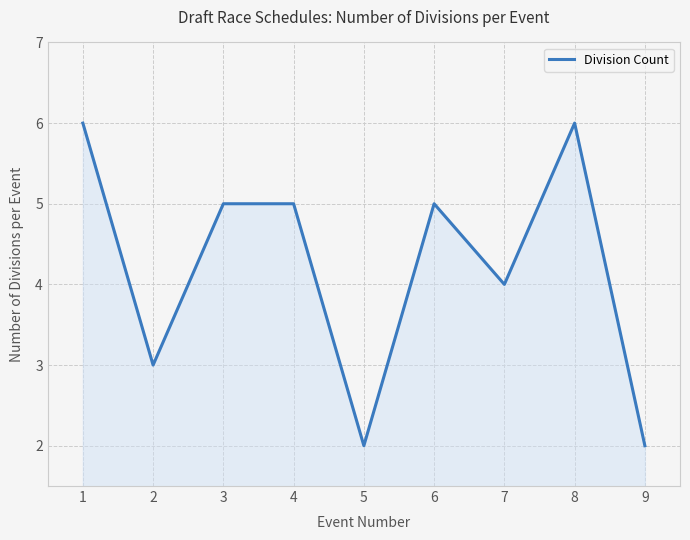

What is the approximate value at 4?

5